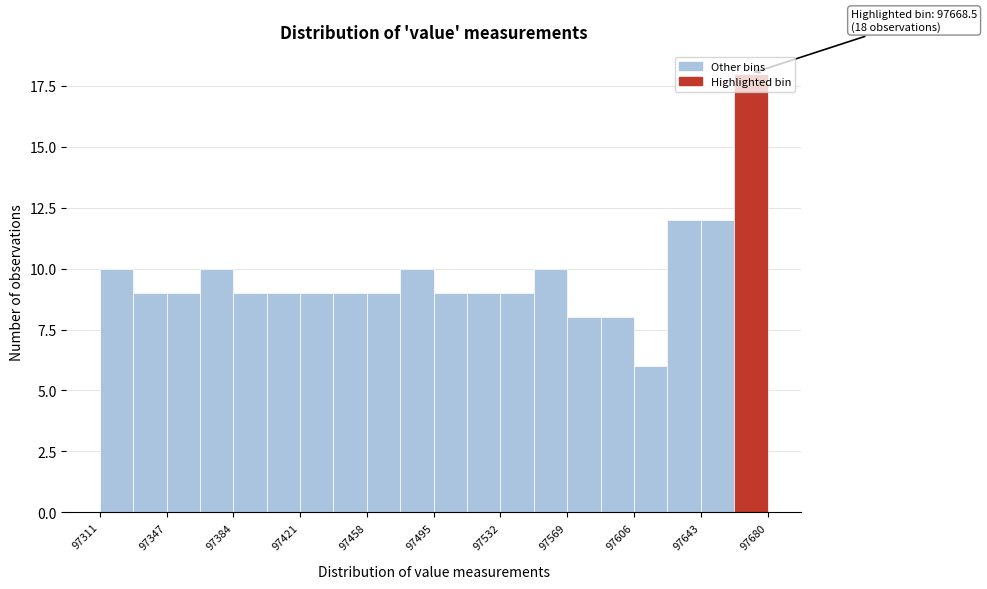

Read against the x-axis, roughly where is the centre of the tallest bar?

97670